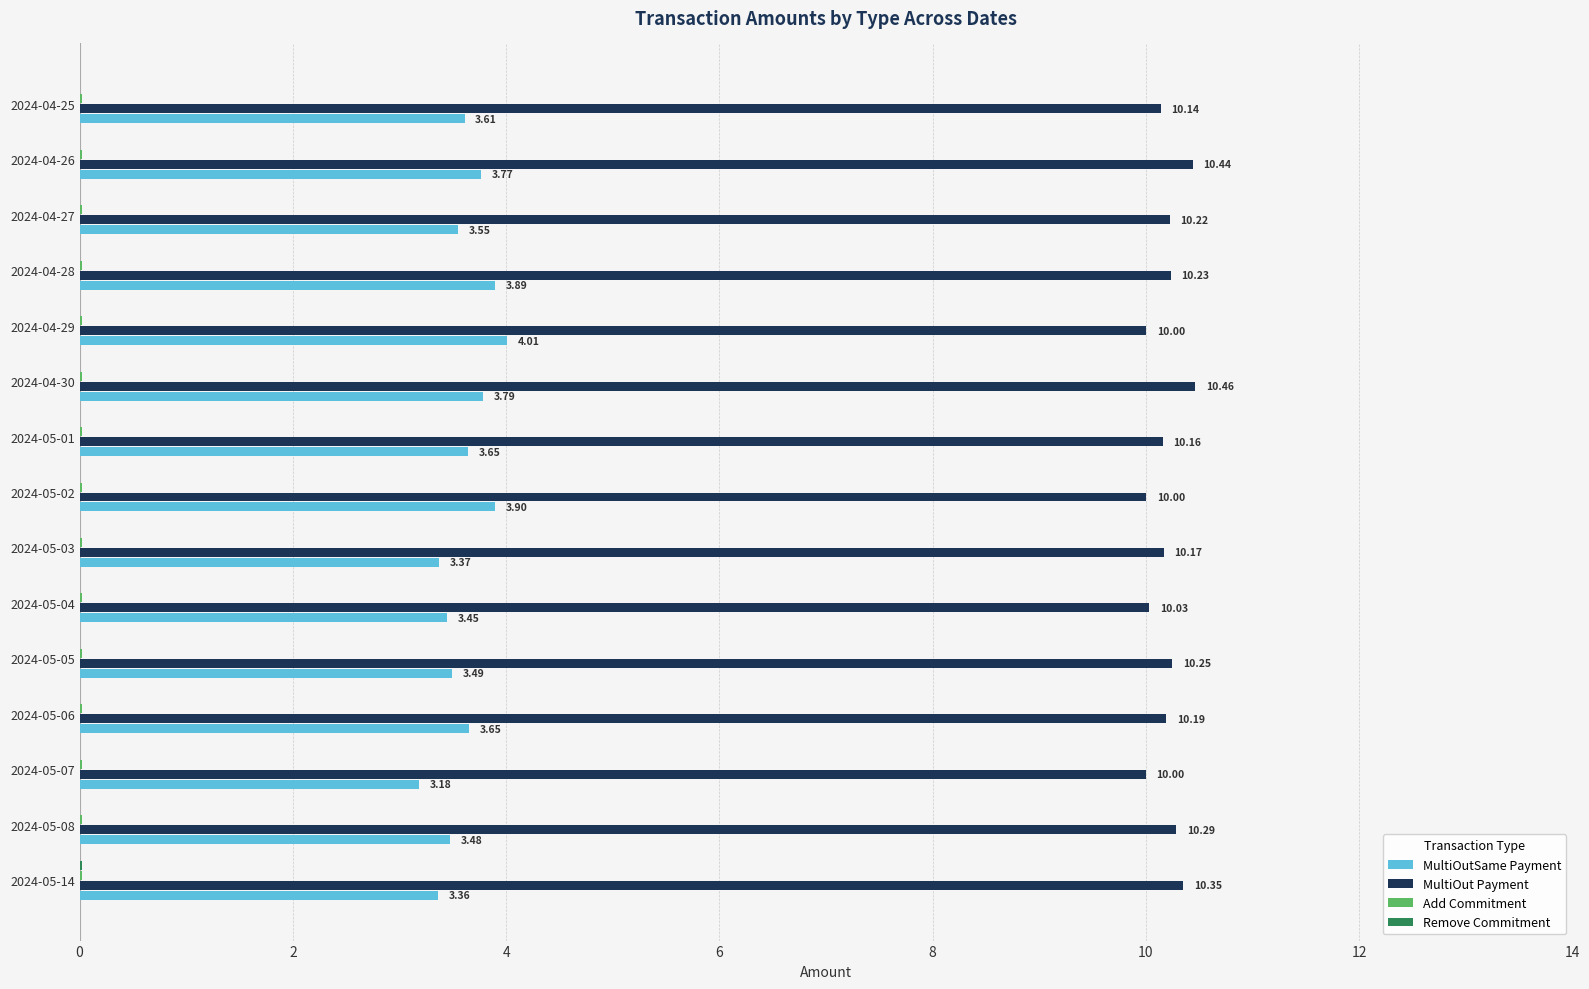

What is the sum of all MultiOutSame Payment values?

54.1